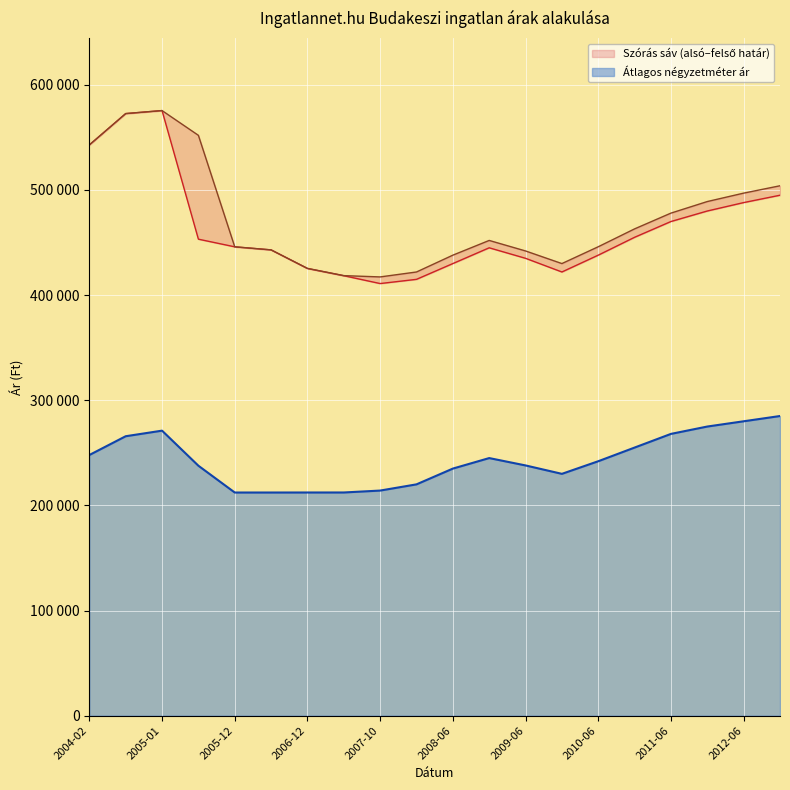

What is the highest value of the Átlagos négyzetméter ár series?

285000